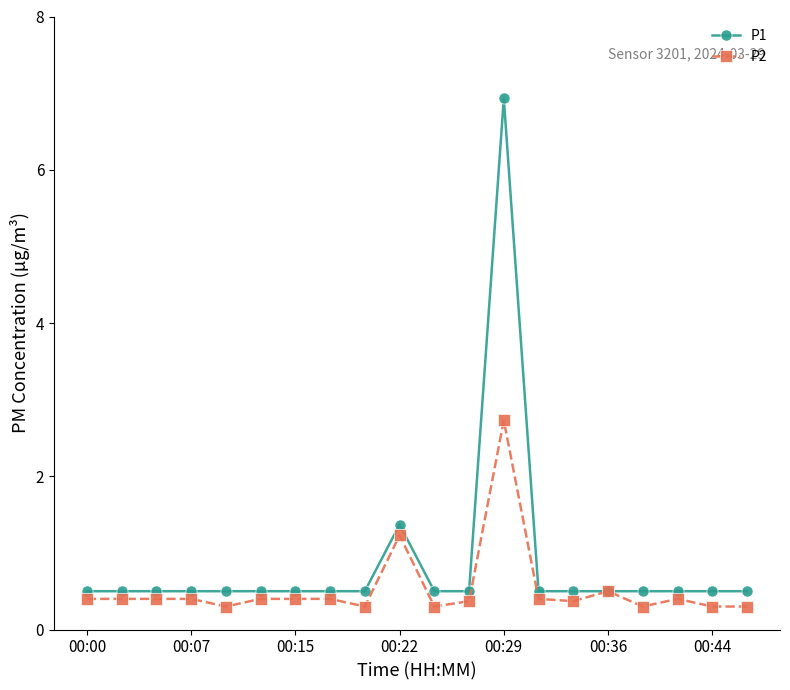

Which series has the largest total across all categories?

P1